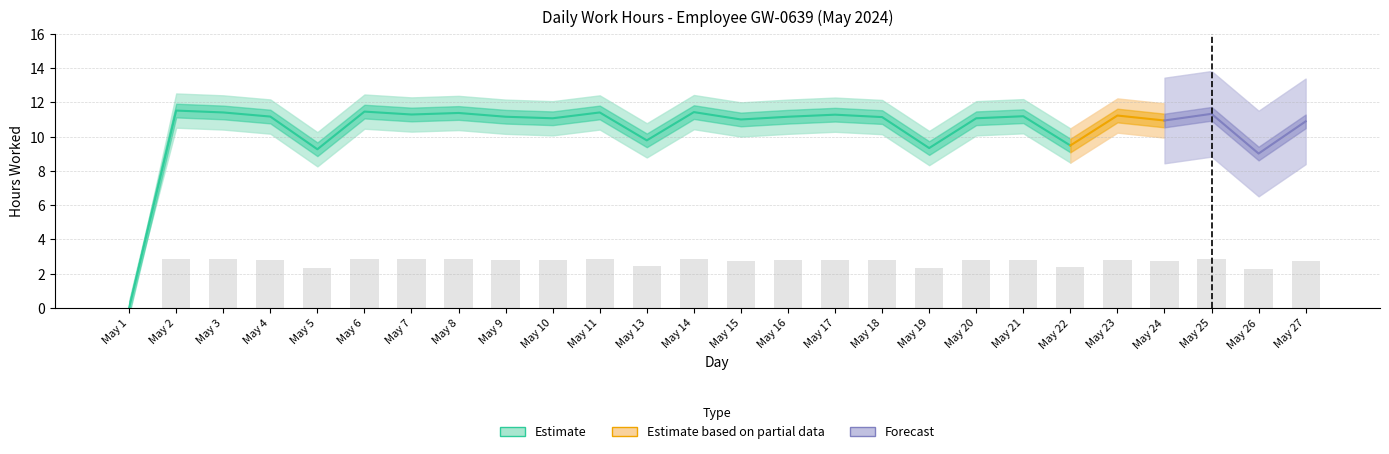

Is it true that Low_upper equals 12.1 at 10?

True